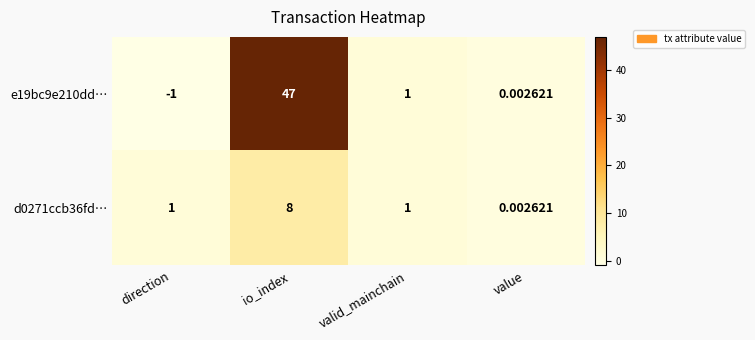

At which category does the chart reach its peak across all series?

io_index